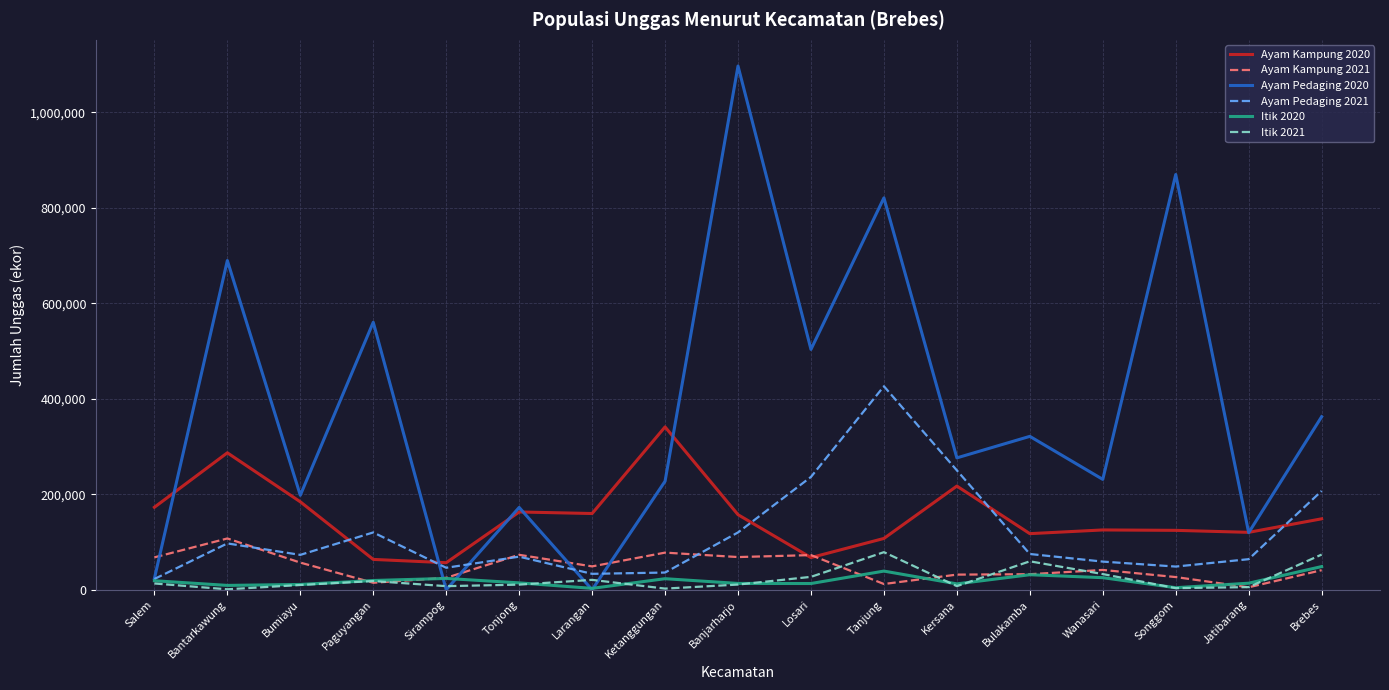

Is the value of Ayam Kampung 2020 at Bumiayu greater than the value of Itik 2021 at Sirampog?

Yes